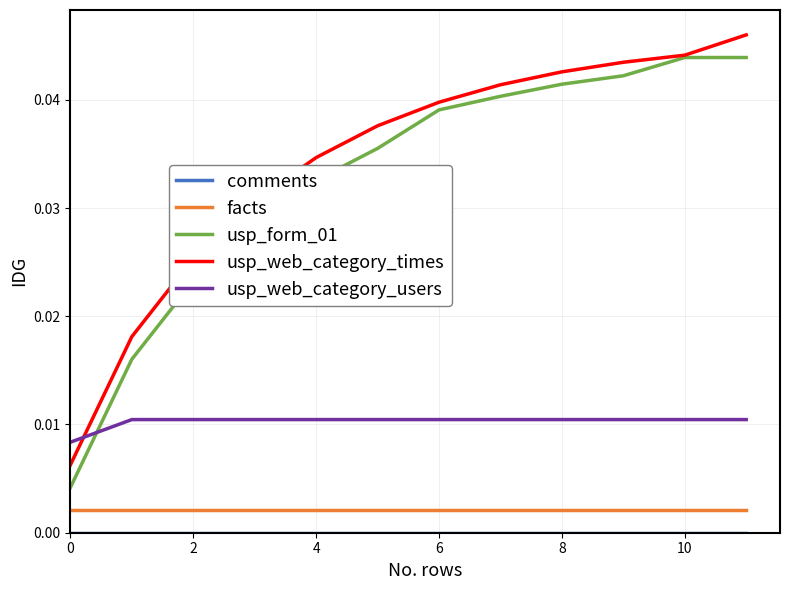

True or false: facts and usp_form_01 intersect in this chart.

False